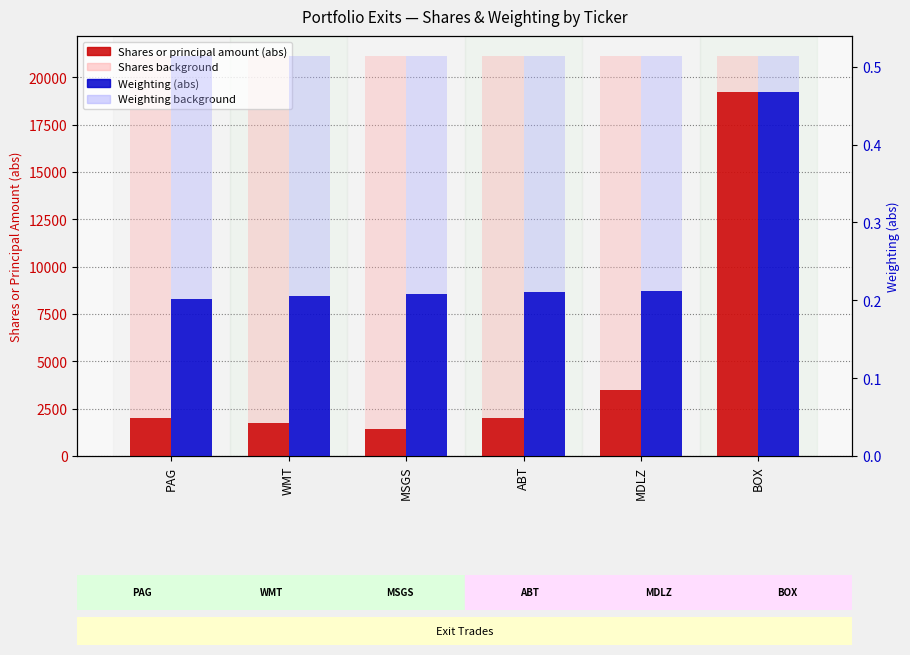

What is the smallest value displayed?

0.2